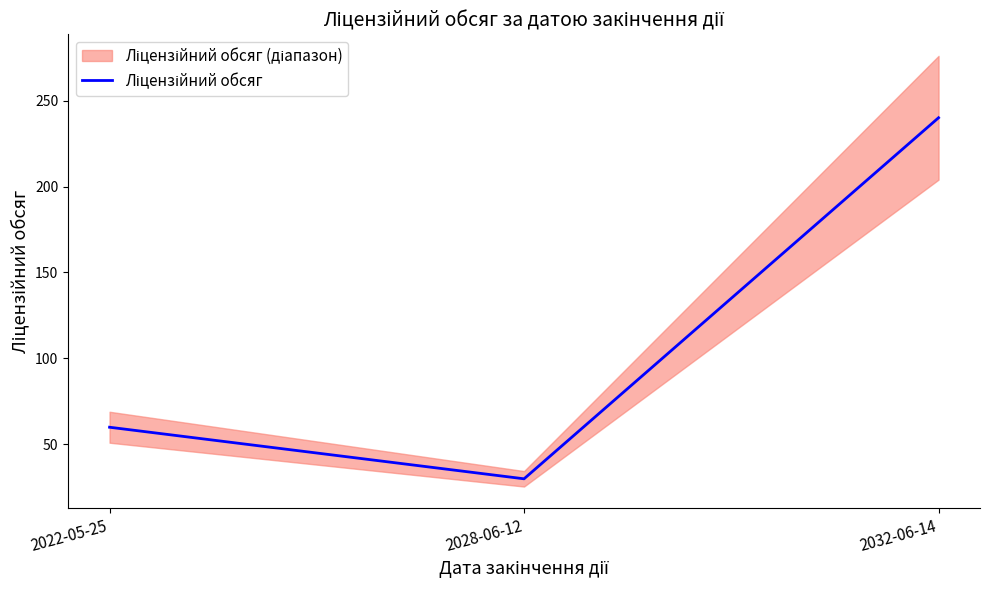

Reading left to right, transcribe all the data shown in this chart.

2022-05-25=60	2028-06-12=30	2032-06-14=240